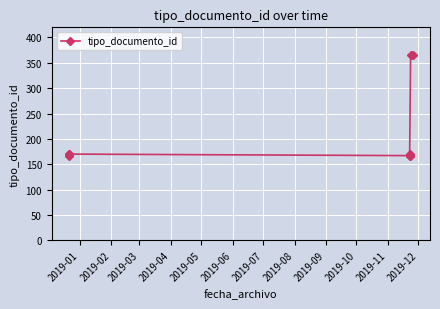

What is the maximum value shown in the chart?

366